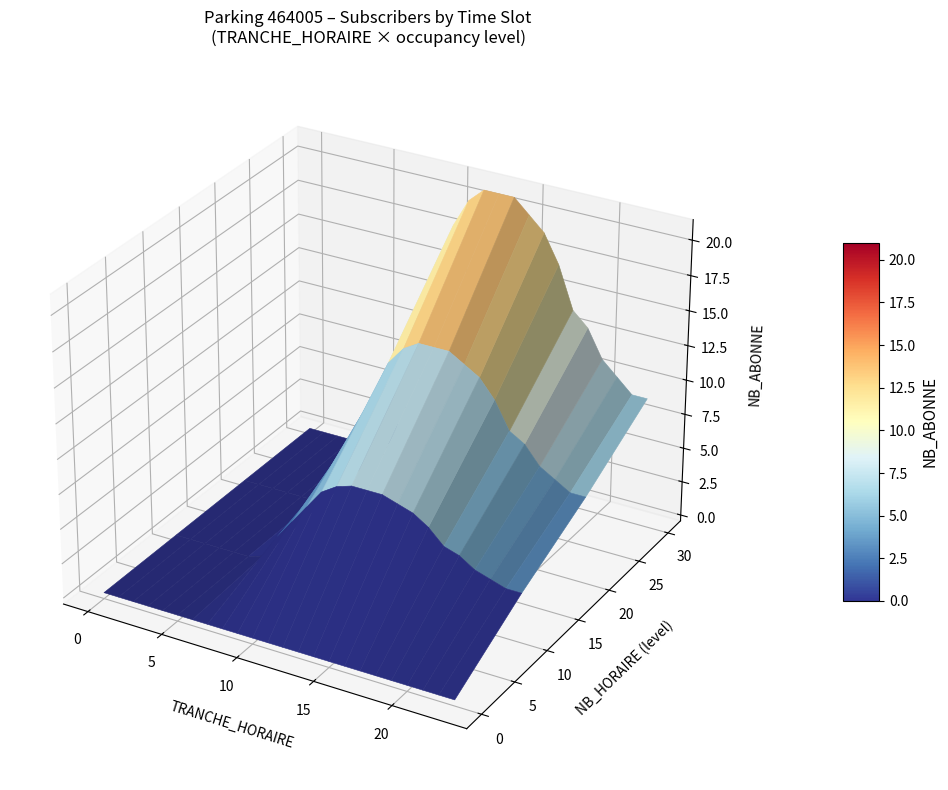

How many data points does each series have?

24